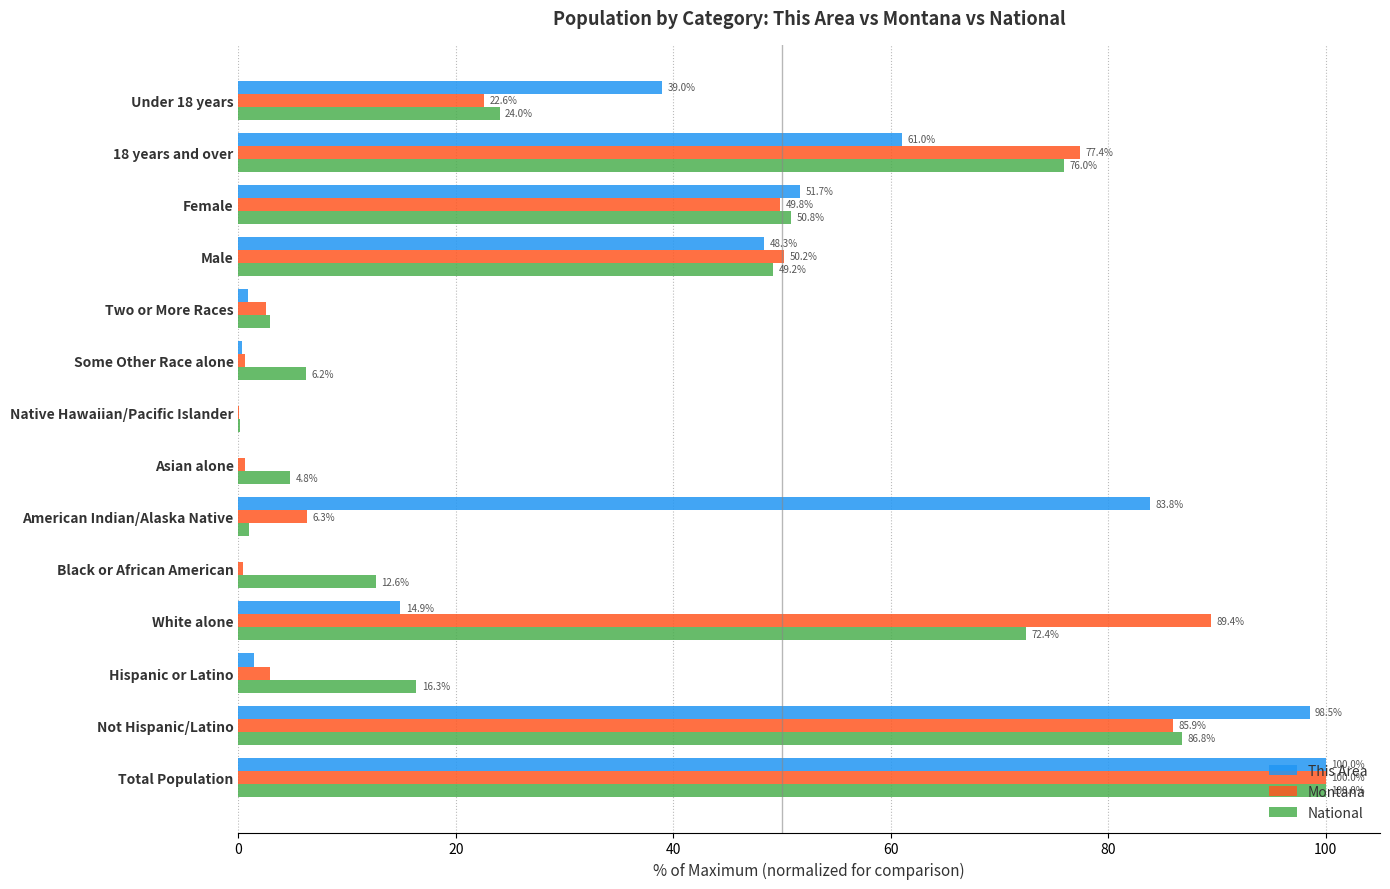

The value of This Area at American Indian/Alaska Native is 46.5. True or false?

False